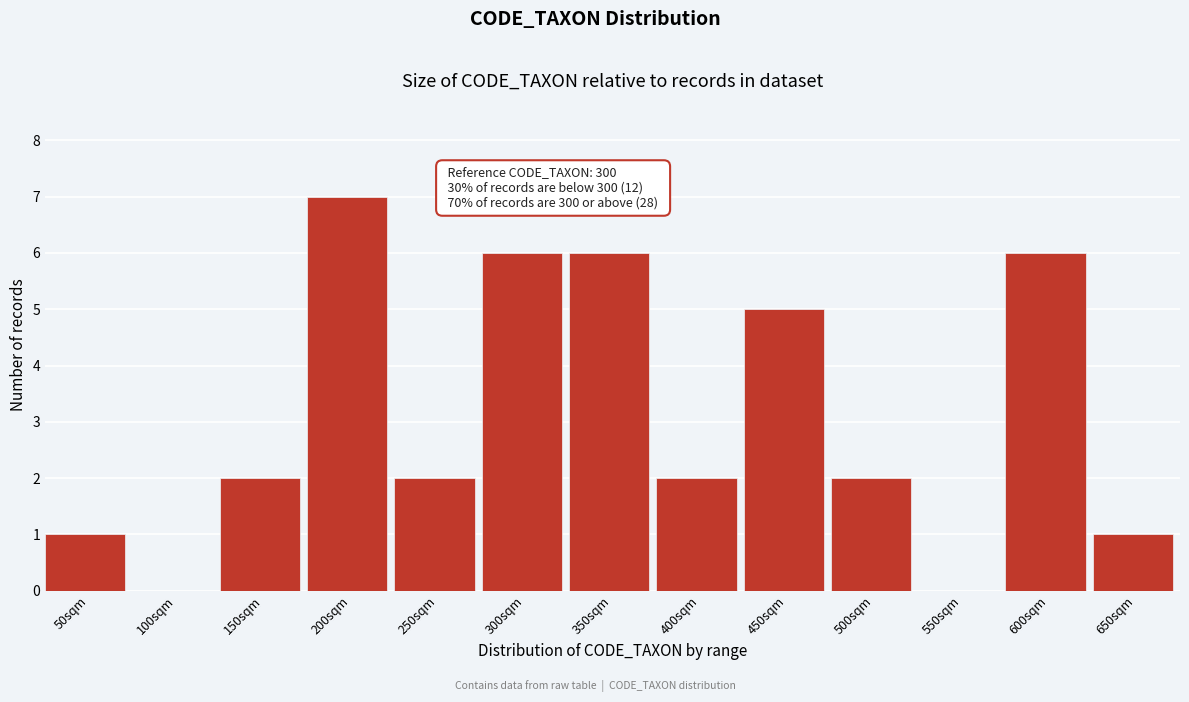

Reading left to right, transcribe all the data shown in this chart.

50sqm=1	100sqm=0	150sqm=2	200sqm=7	250sqm=2	300sqm=6	350sqm=6	400sqm=2	450sqm=5	500sqm=2	550sqm=0	600sqm=6	650sqm=1